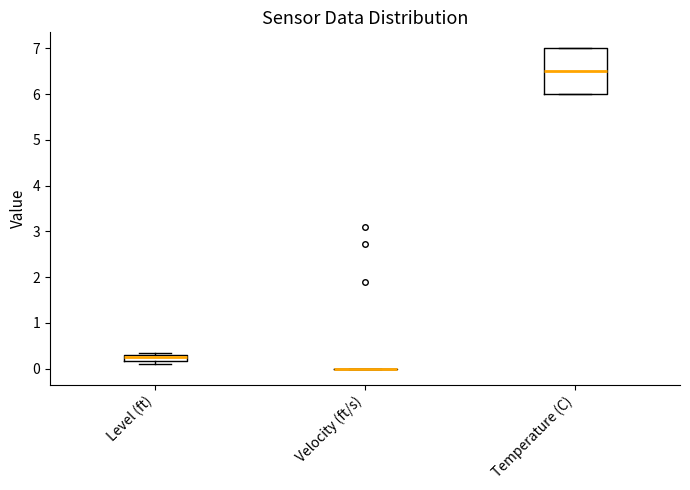

Where does the median line of the box for Temperature (C) sit on the y-axis? The values are not printed on the chart, so give them approximately, as read against the axis.

6.5